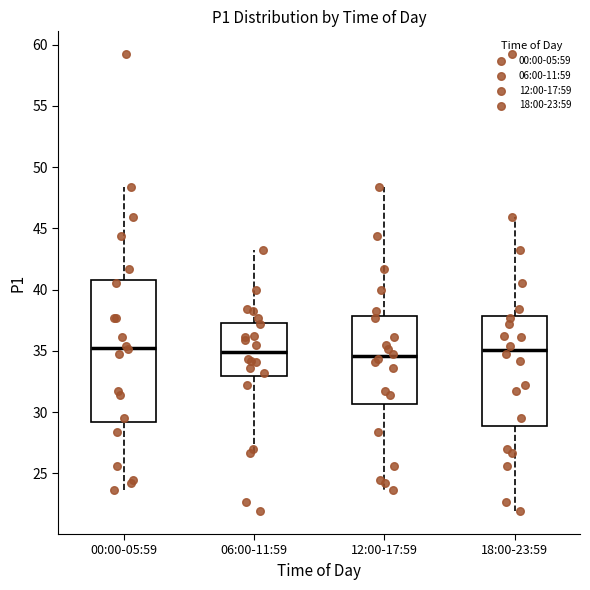

Reading left to right, transcribe this box plot: for each box, give where its median line is, the range the box spans, and where its two whiskers end, as read against the y-axis. The values are not printed on the chart, so give them approximately, as read against the axis.

00:00-05:59: median 35.5, box 29.0 to 41.0, whiskers 23.5 to 48.5
06:00-11:59: median 35.0, box 33.0 to 37.5, whiskers 26.5 to 43.0
12:00-17:59: median 34.5, box 30.5 to 38.0, whiskers 23.5 to 48.5
18:00-23:59: median 35.0, box 29.0 to 38.0, whiskers 22.0 to 46.0